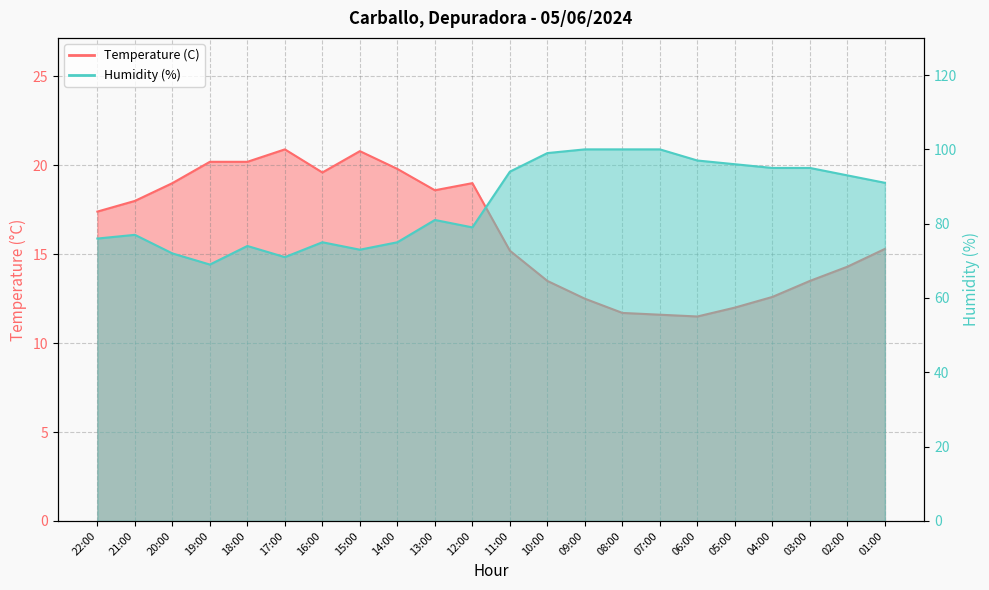

At which label is Temperature (C) closest to 16?

01:00